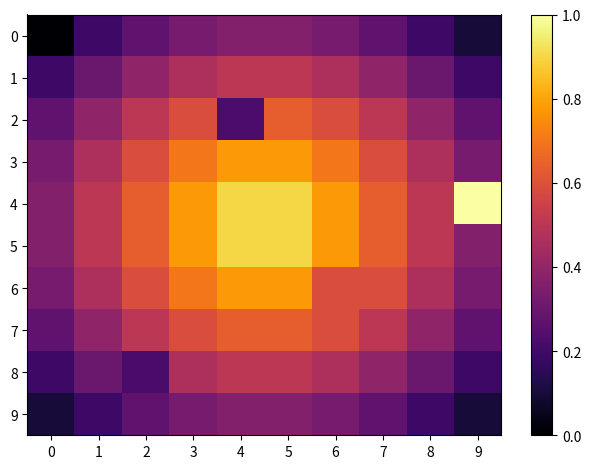

How many categories are shown in the chart?

10